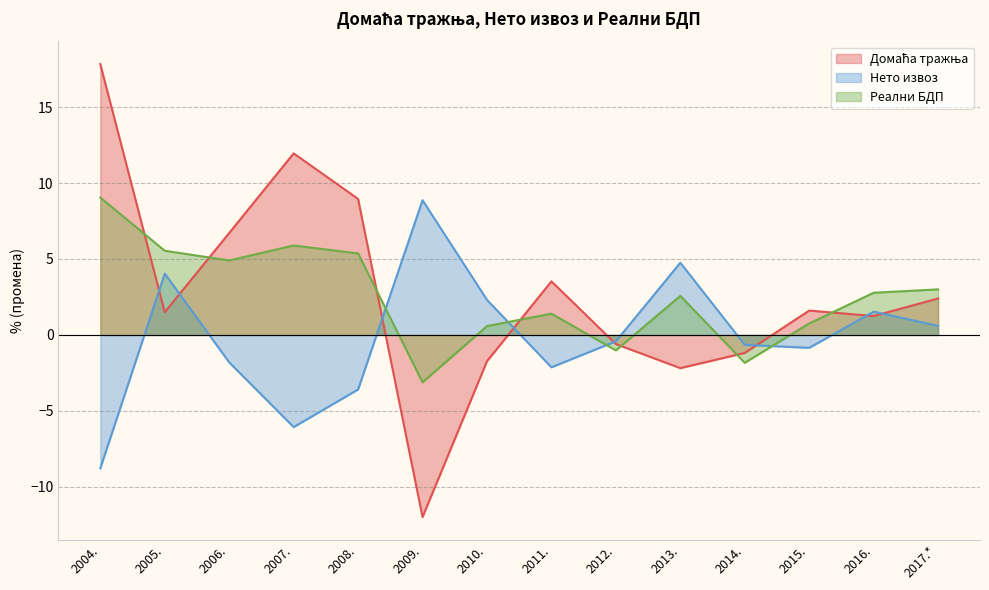

How many series are shown in this chart?

3